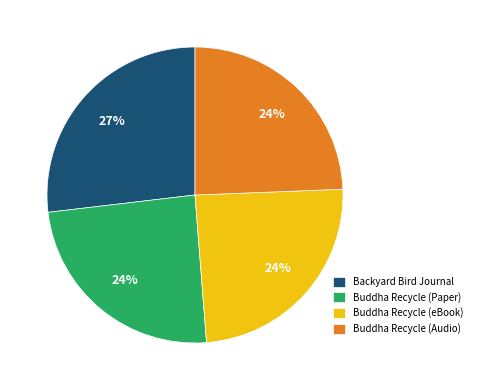

Does any single category account for the majority?

No